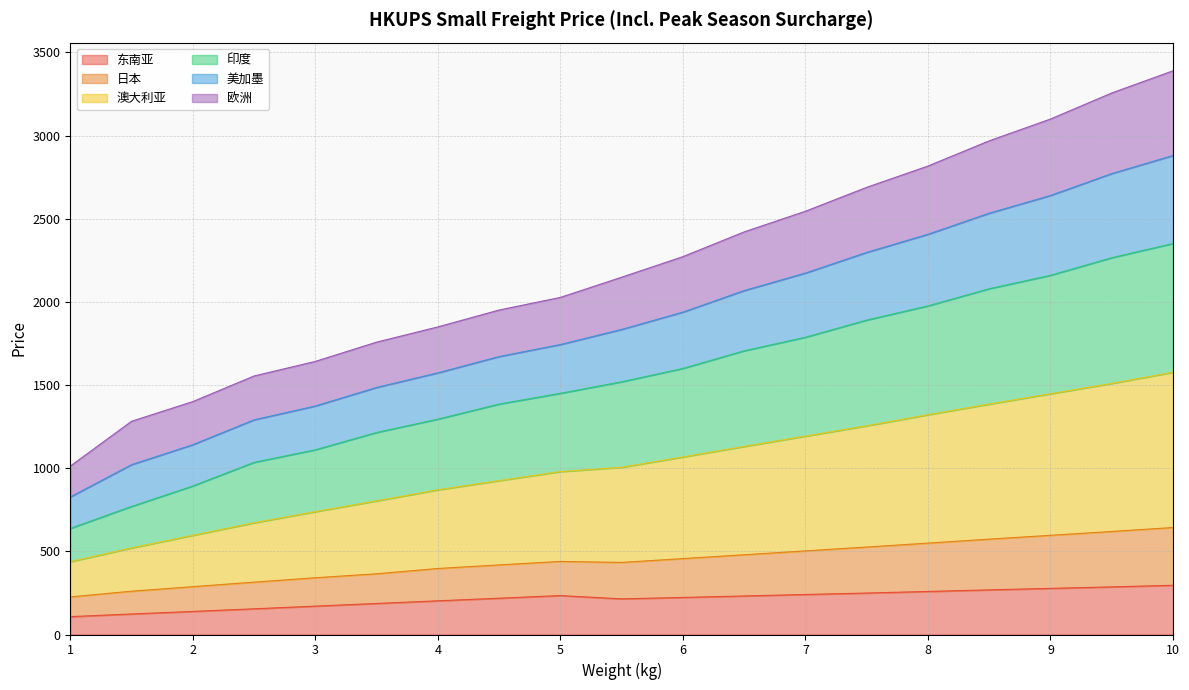

What is the total value across all series at 4?

1849.6